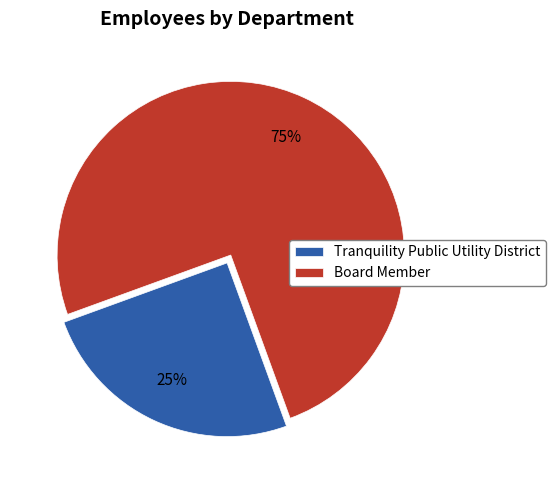

Do Tranquility Public Utility District and Board Member together represent more than half of the pie?

Yes